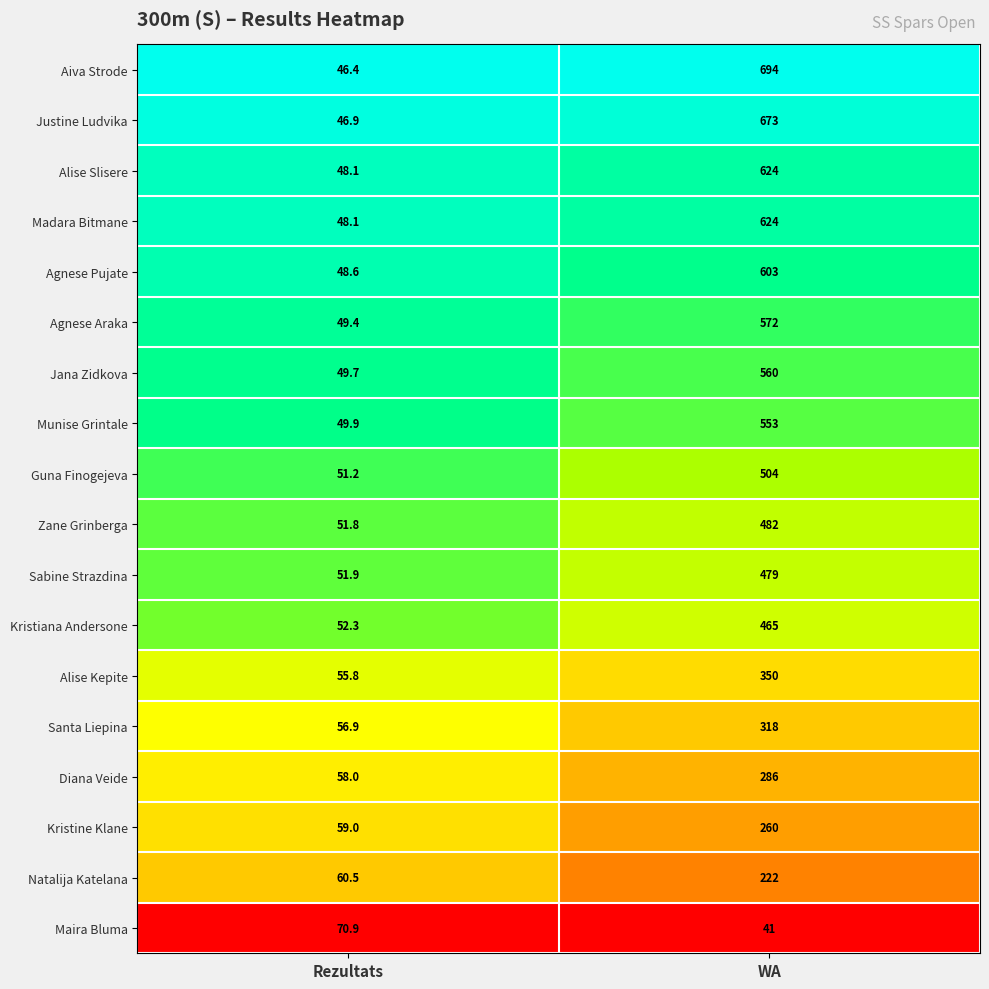

What is the sum of the Munise Grintale values at Rezultats and WA?

602.9